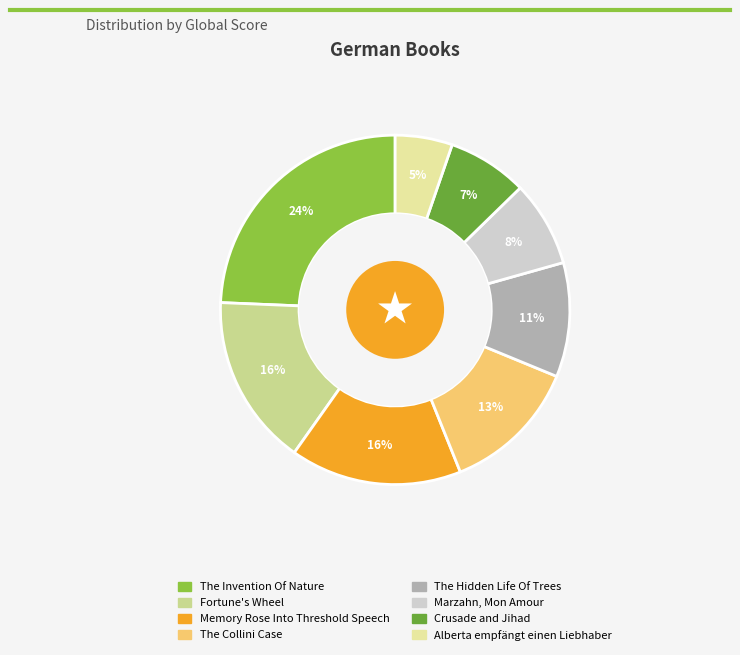

Count the number of slices in the pie.

8